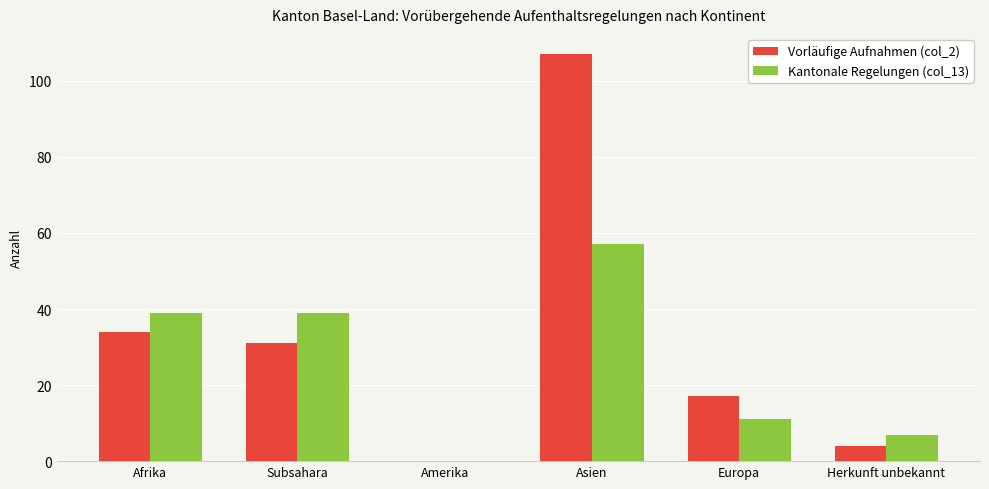

Read the Vorläufige Aufnahmen (col_2) value at Herkunft unbekannt.

4